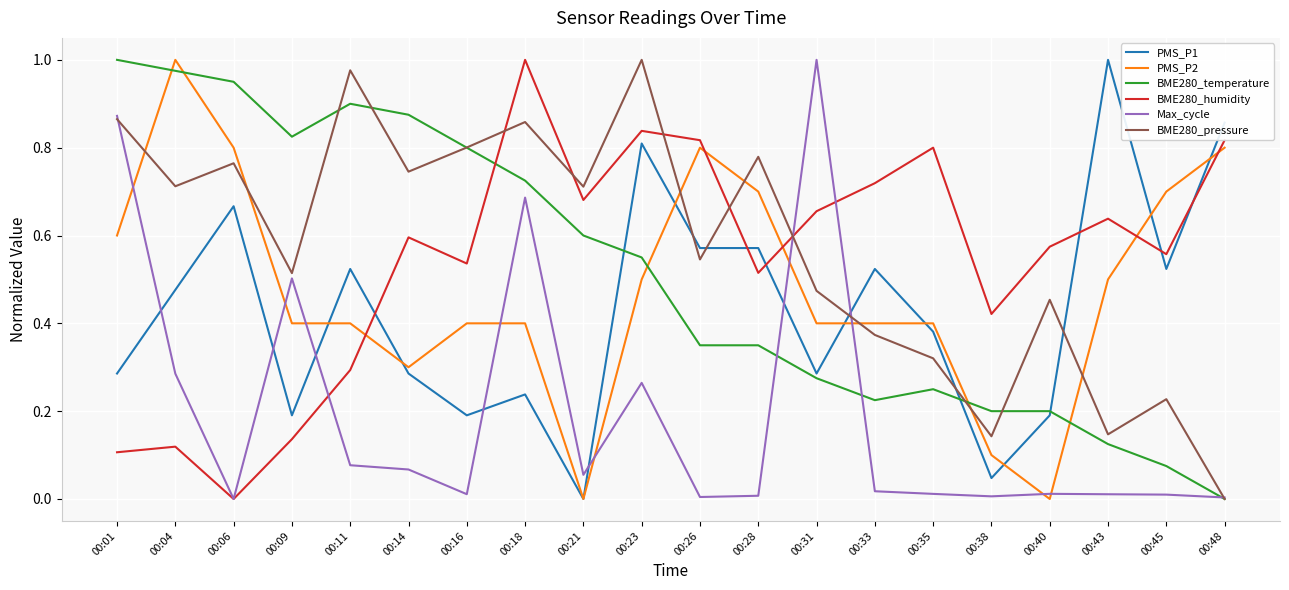

Which category has the highest value in the BME280_humidity series?

00:18